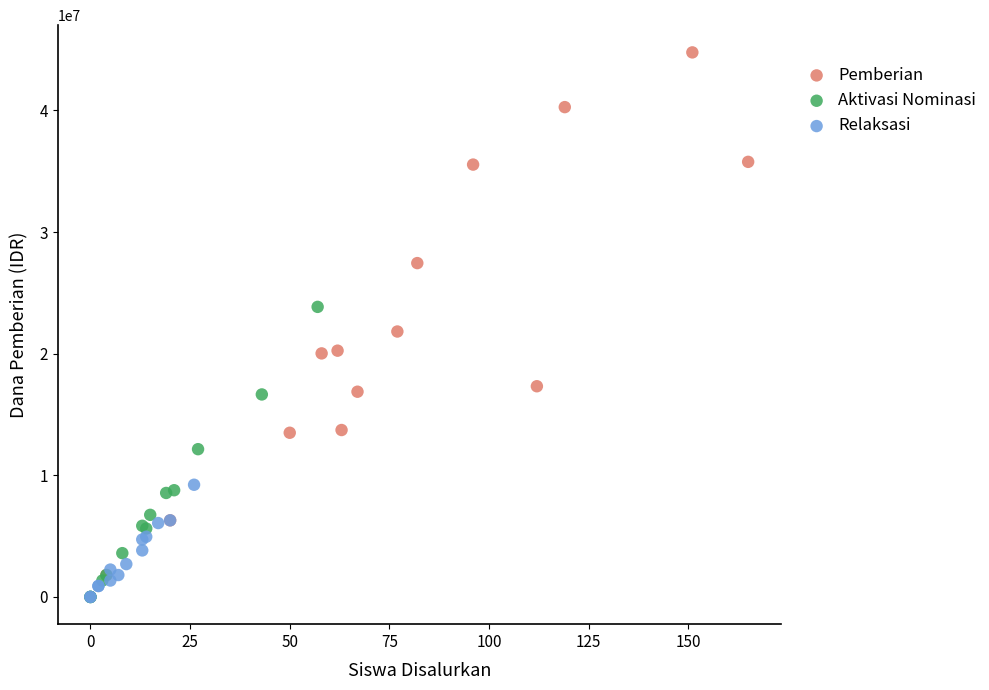

Which series has the widest spread of Y values?

Pemberian